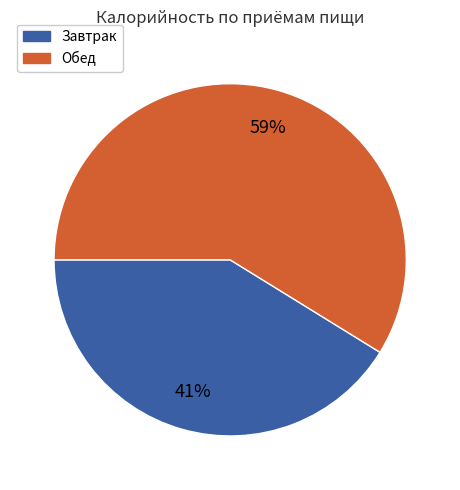

How many slices are in this pie chart?

2